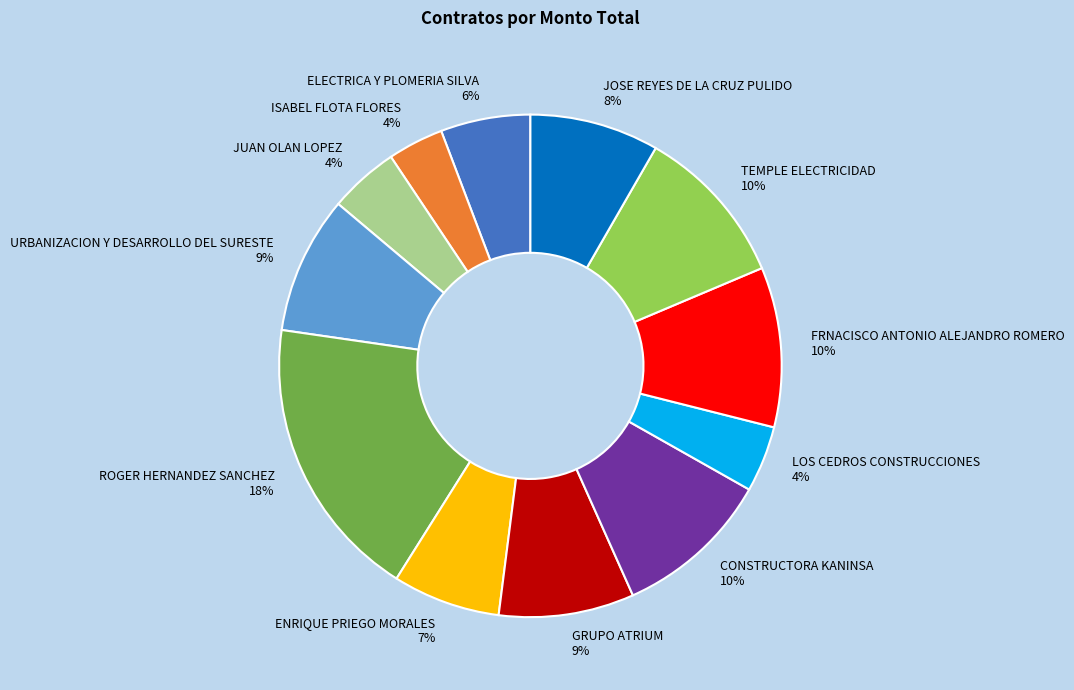

To the nearest percent, what portion does ELECTRICA Y PLOMERIA SILVA represent?

6%